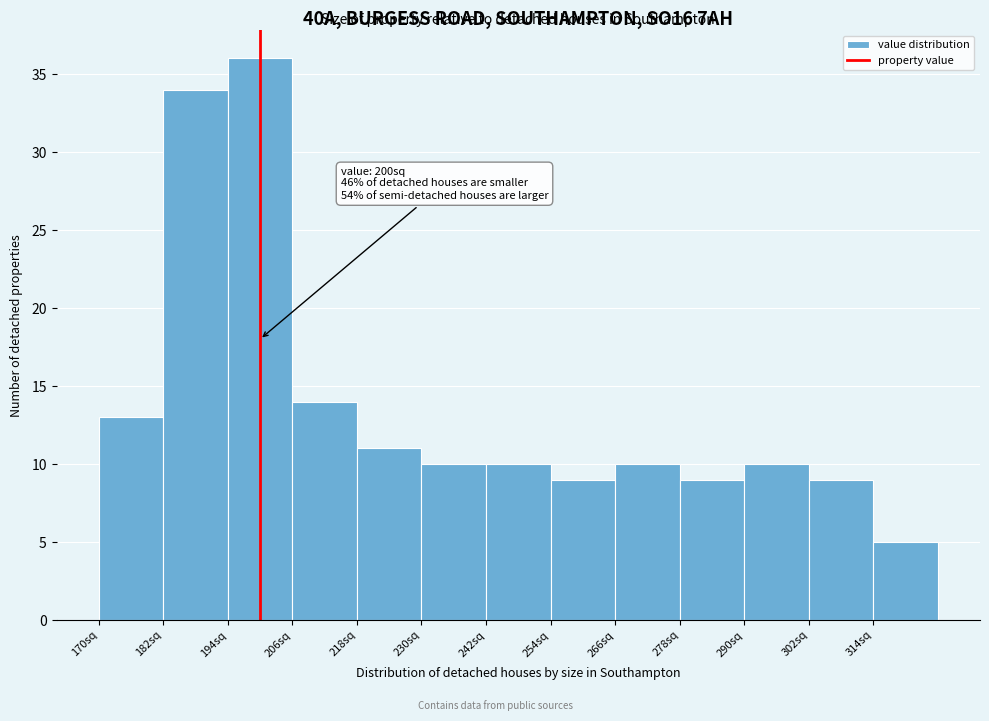

Which range on the x-axis has the tallest bar?

194 to 206